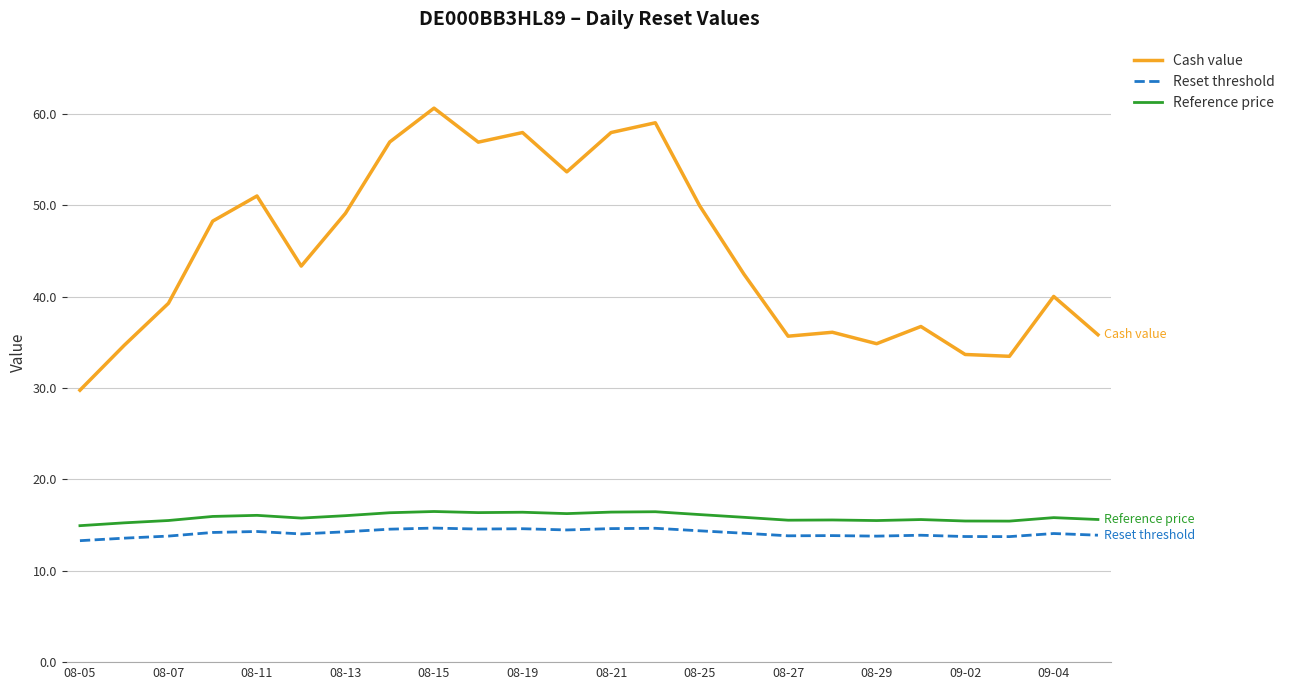

Count the number of categories in the chart.

24